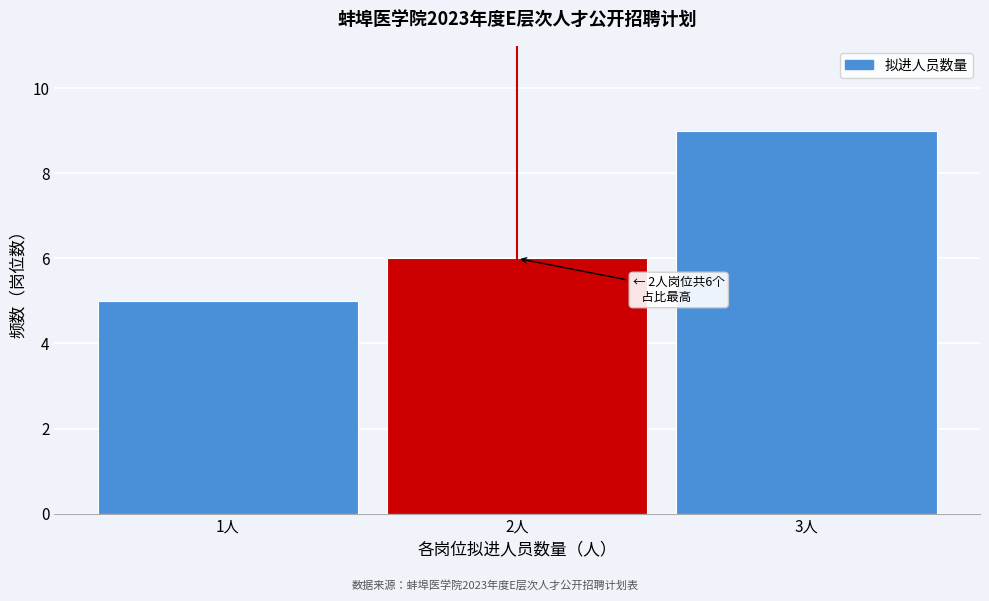

Over which range of the x-axis is the bar tallest?

2.5 to 3.5